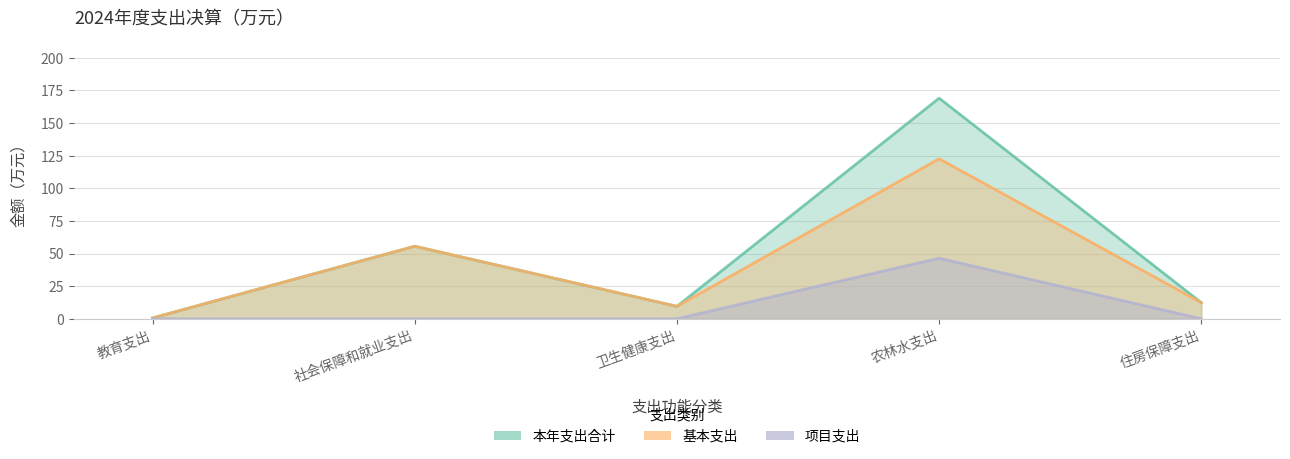

Does the chart display data point markers on the line(s)?

No